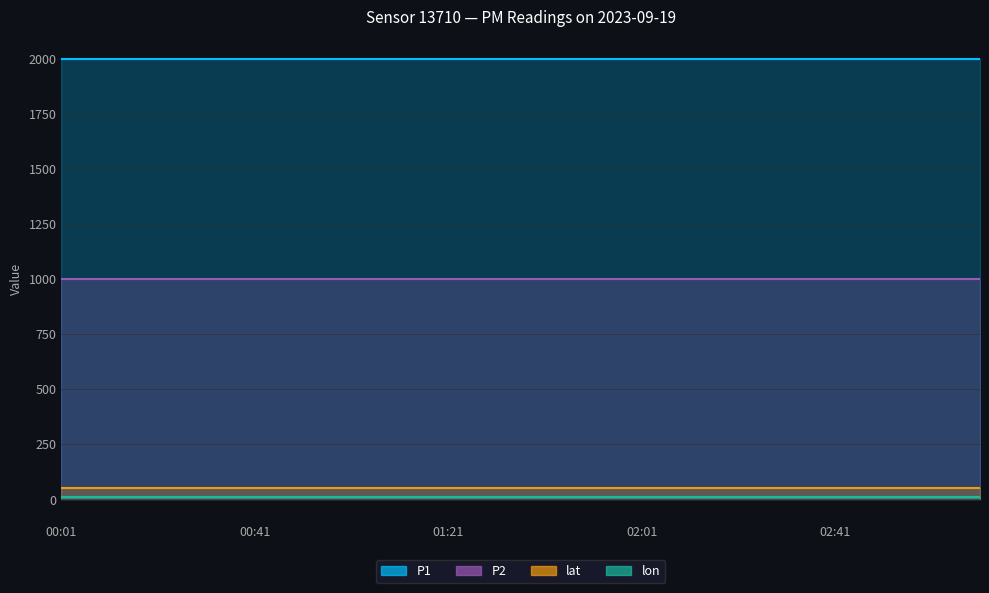

Does the chart have visible grid lines?

Yes